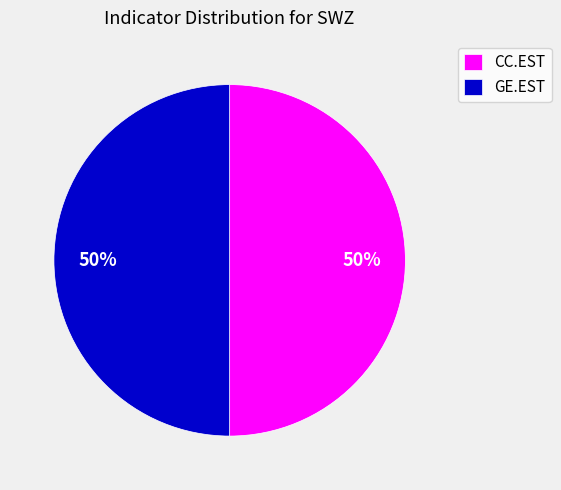

True or false: GE.EST accounts for 50% of the total.

True